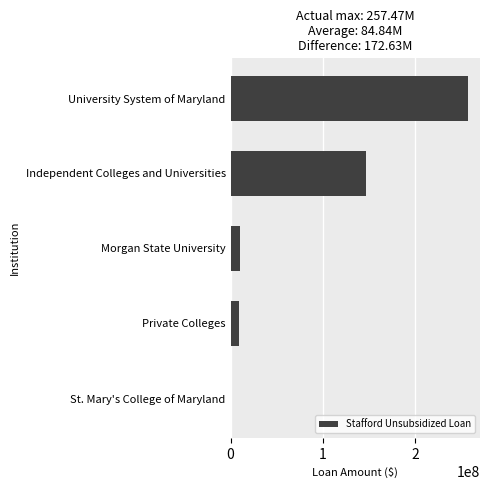

What is the sum of all values?

424193654